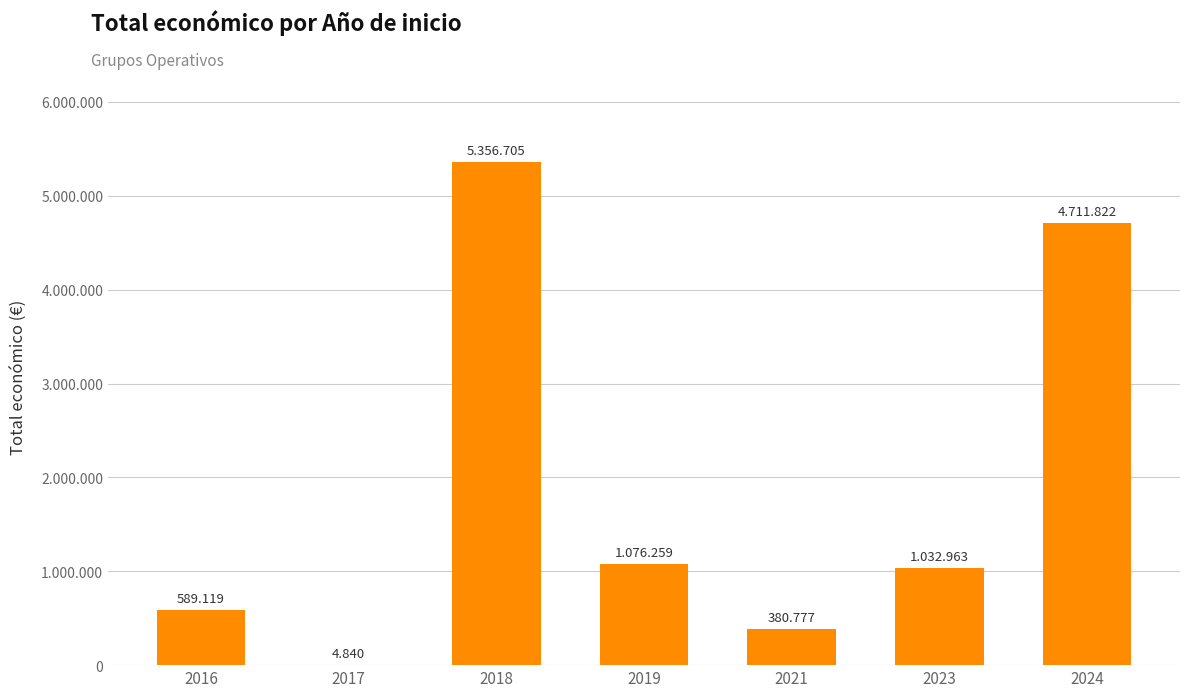

Reading left to right, list all the values displayed in this chart.

589119	4840	5356705	1076259	380777	1032963	4711822